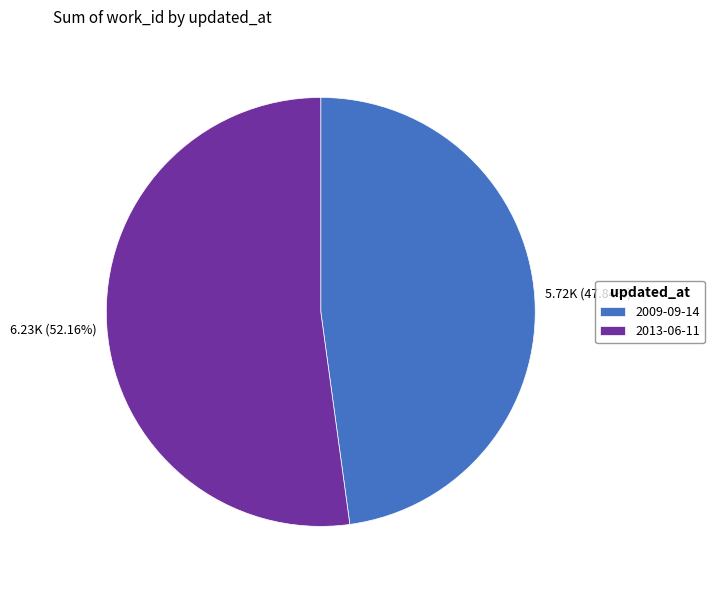

What is the smallest slice in the pie chart?

2009-09-14